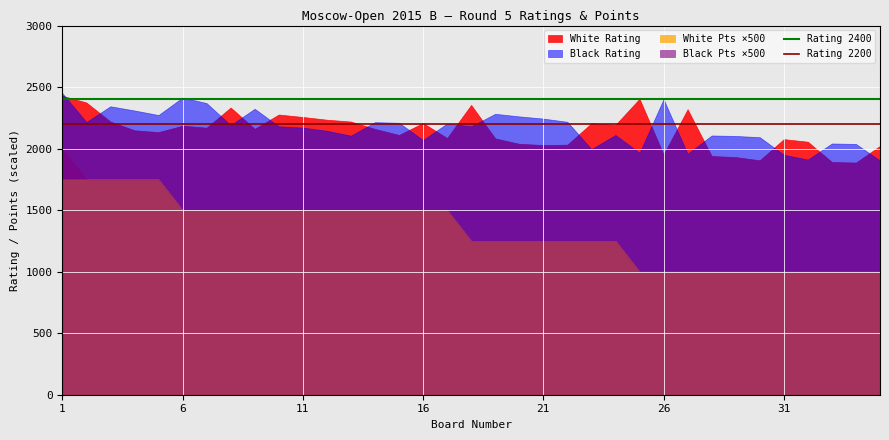

True or false: Rating 2400 has a value of 873 at 1.

False